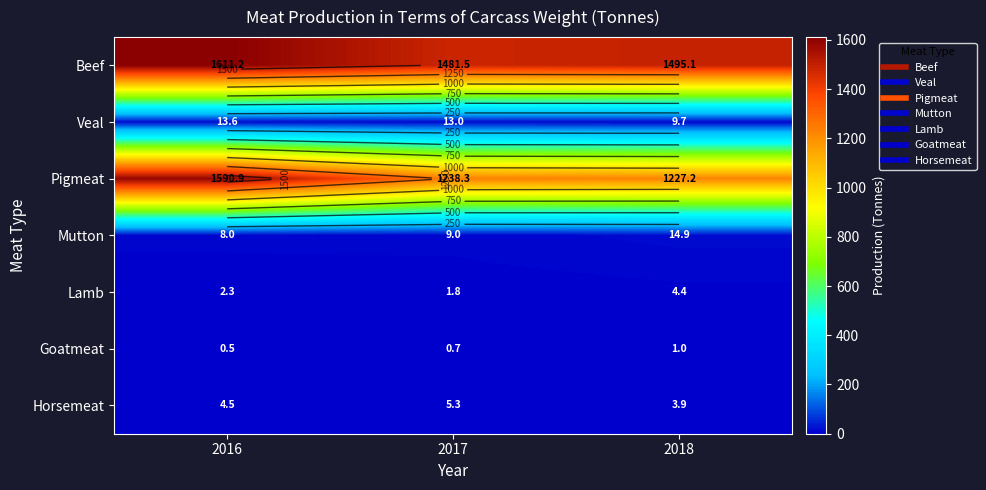

What is the difference between the Pigmeat values at 2017 and 2018?

11.1